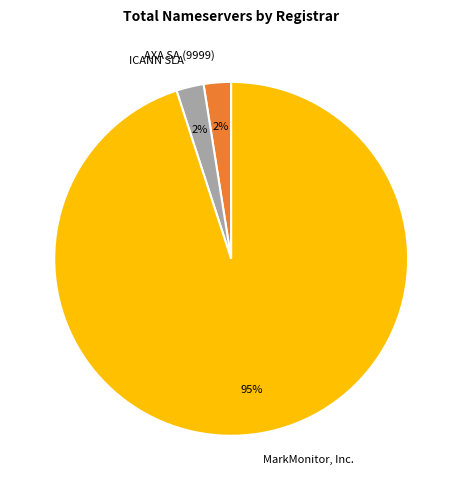

To the nearest percent, what is the combined percentage of AXA SA (9999) and MarkMonitor, Inc.?

97%